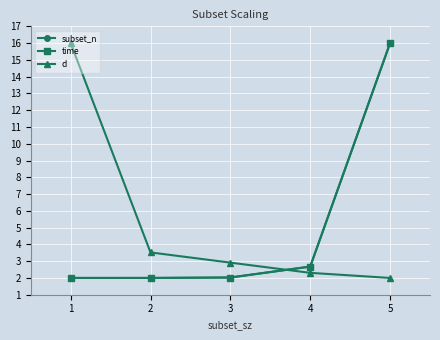

At which label is time closest to 9?

4